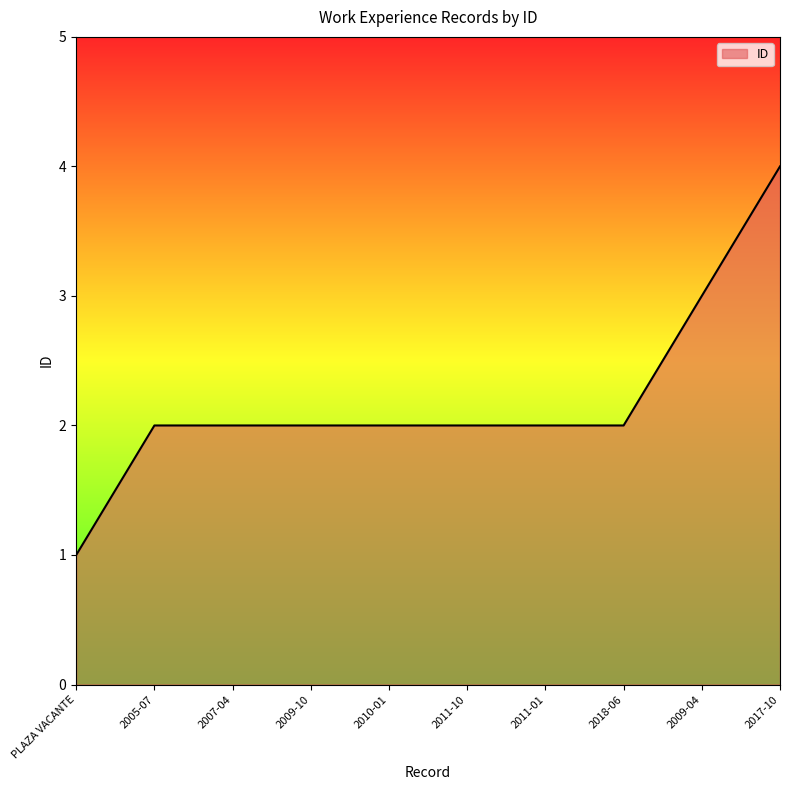

The value at 2005-07 is 3. True or false?

False